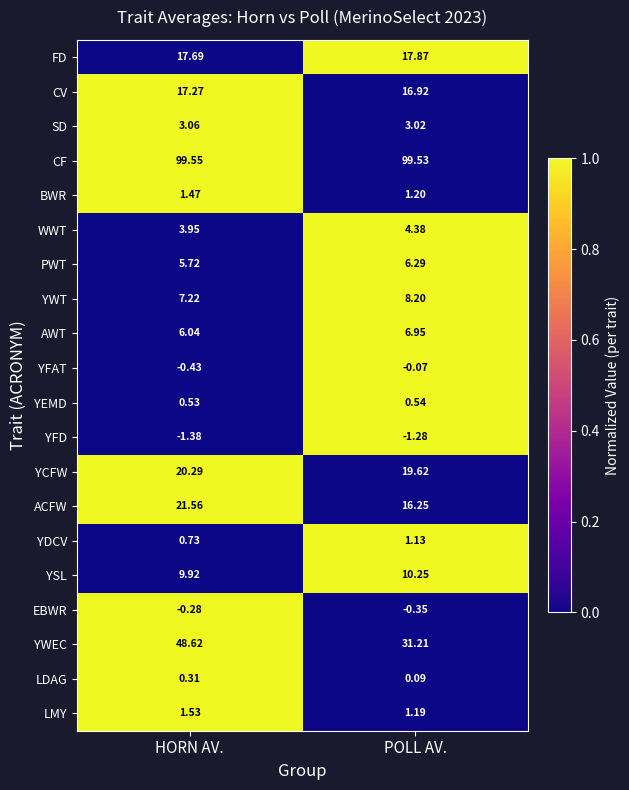

Which category has the lowest value across all series?

HORN AV.